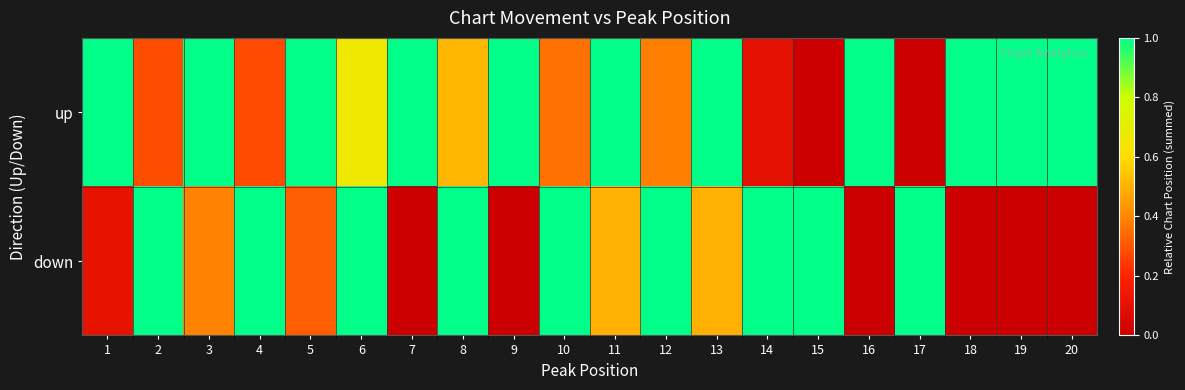

Between 8 and 9, which series saw the biggest shift?

down